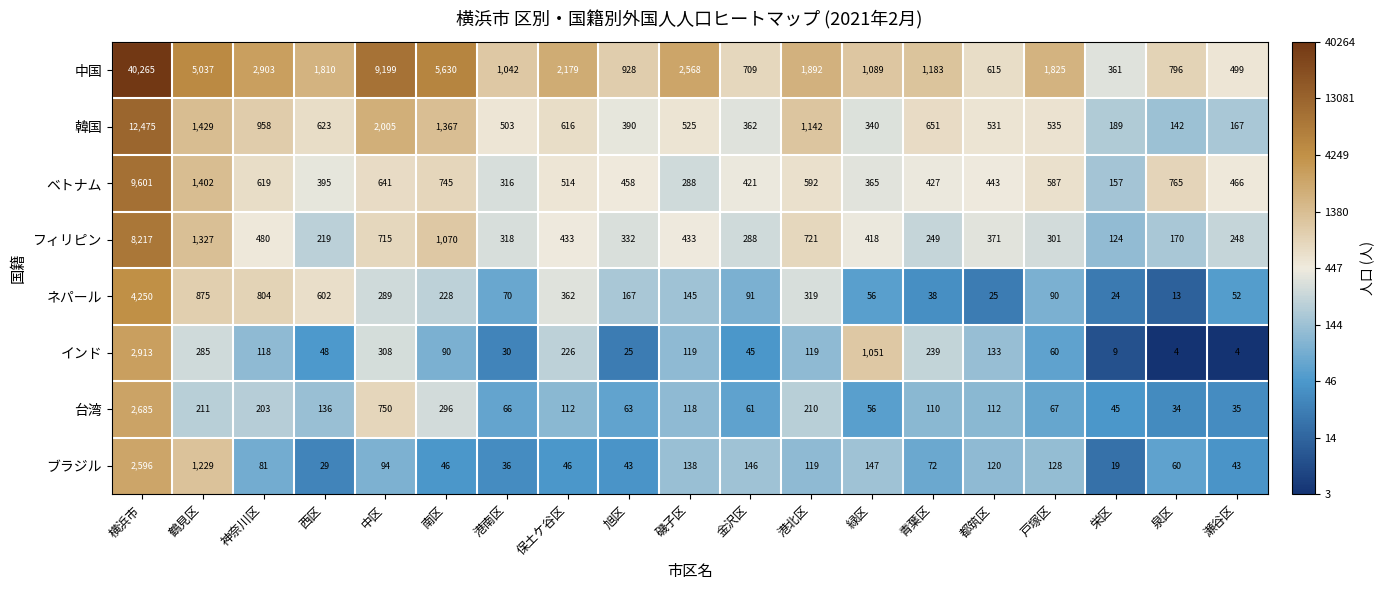

At 栄区, list the series in order from largest to smallest.

中国, 韓国, ベトナム, フィリピン, 台湾, ネパール, ブラジル, インド